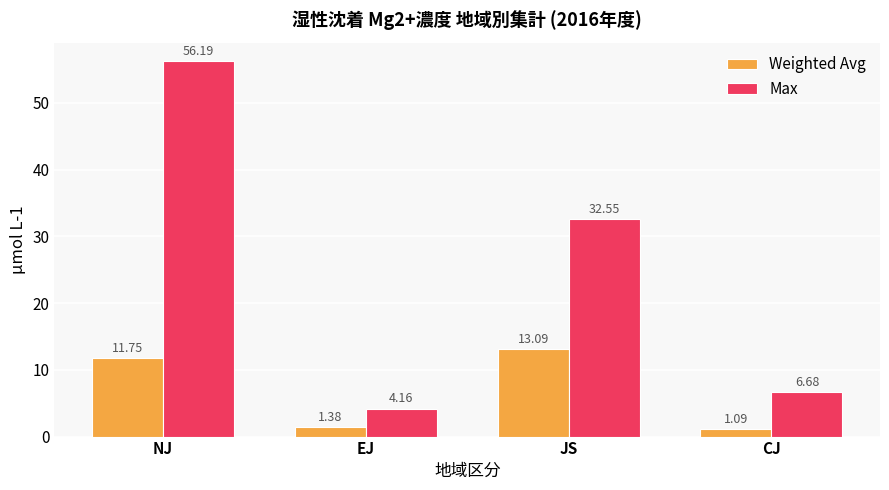

List the labels in order of Max value, largest first.

NJ, JS, CJ, EJ